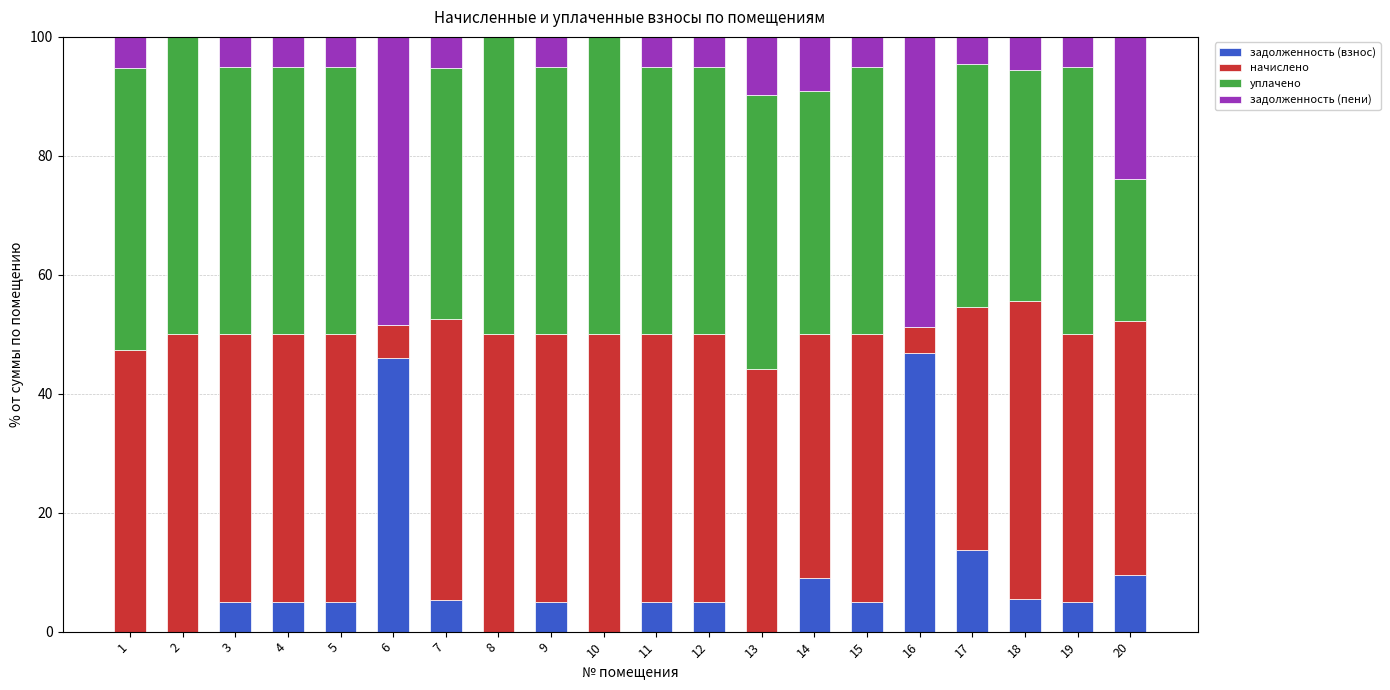

Does the chart contain stacked bars?

Yes